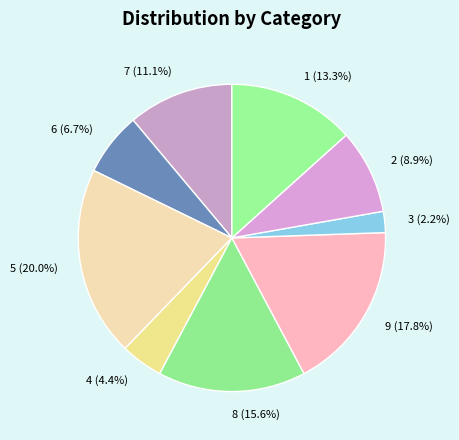

Combined, do 1 and 4 account for over 50%?

No